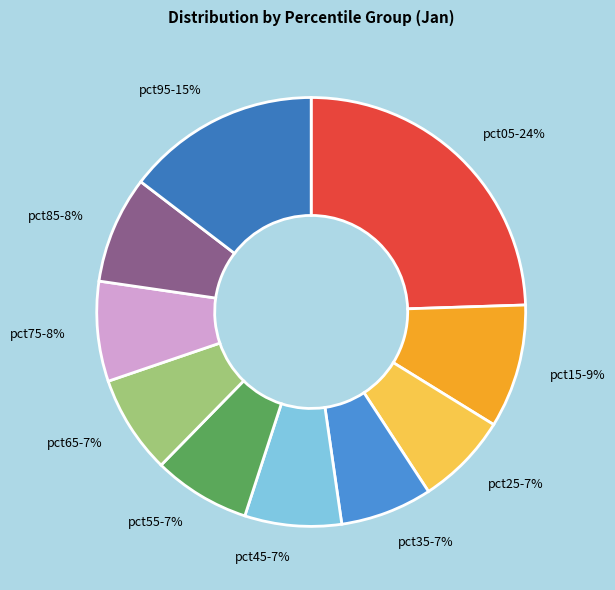

Is it true that pct15 is 9% of the pie?

True